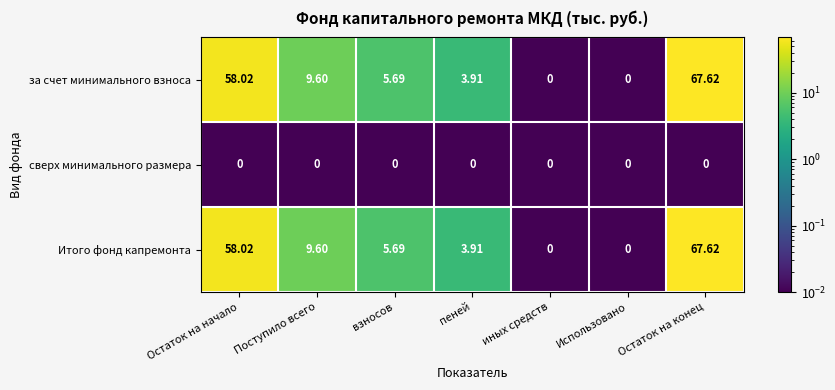

Is the value of сверх минимального размера at Использовано greater than the value of Итого фонд капремонта at Остаток на начало?

No